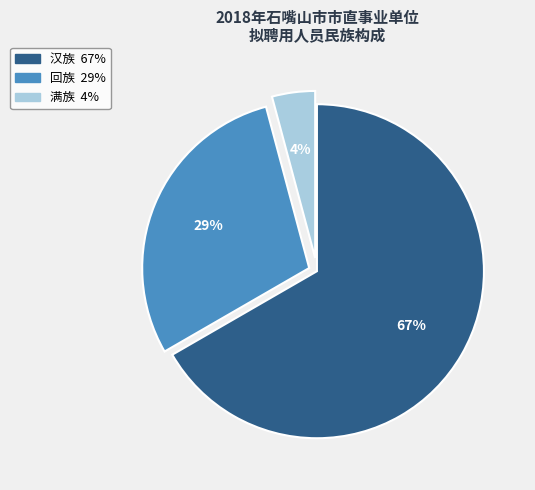

Between 满族 and 汉族, which is larger?

汉族